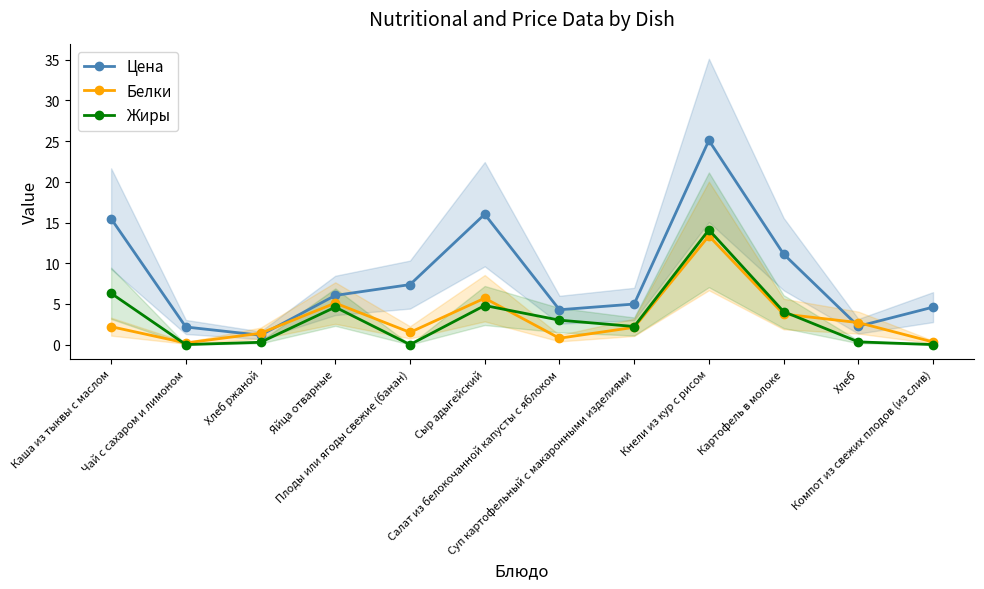

What is the label of the 8th point from the left?

Суп картофельный с макаронными изделиями